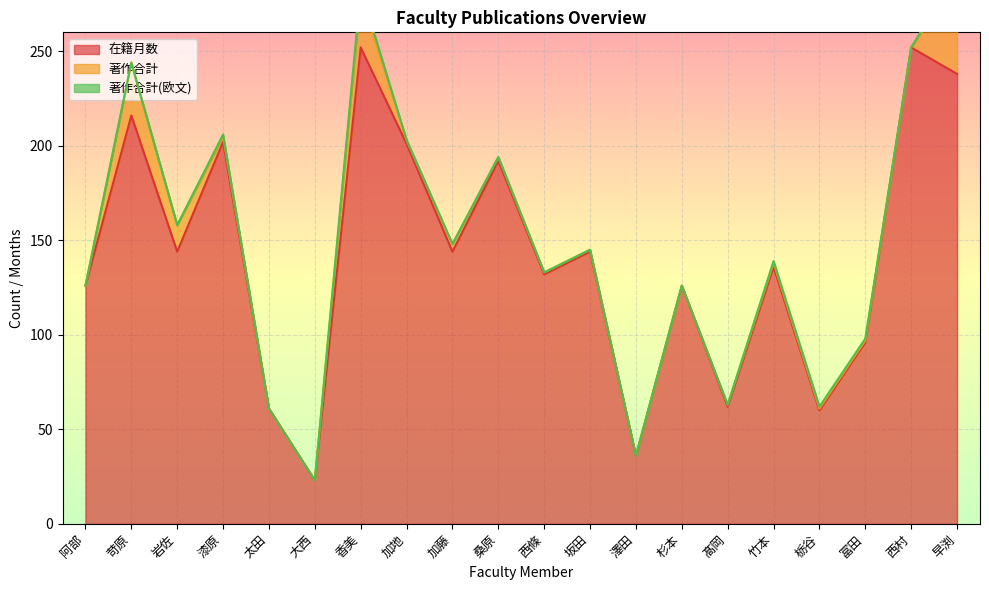

Is it true that 在籍月数 equals 60 at 栃谷?

True